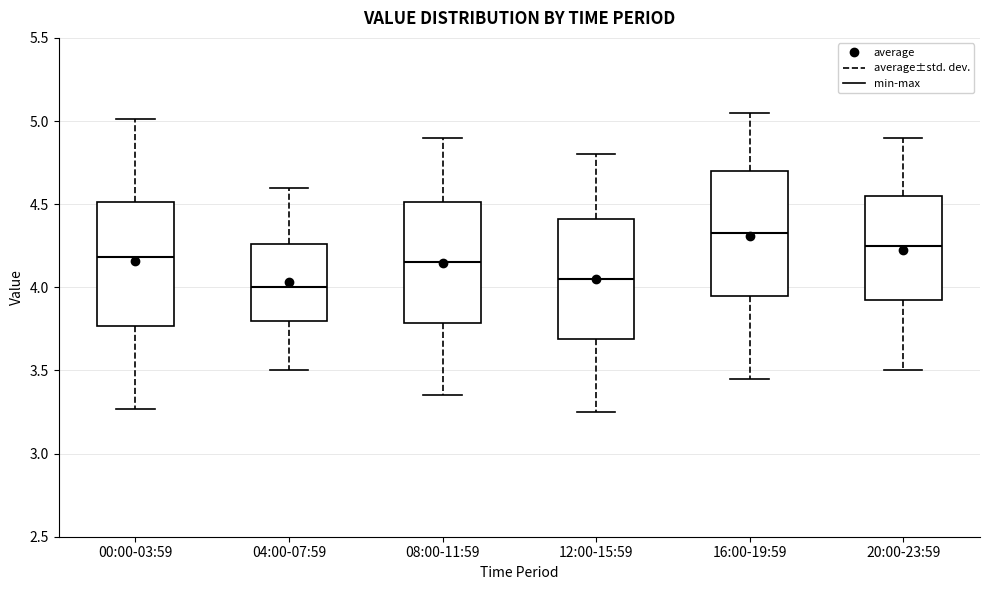

Where is the lower edge of the box for 00:00-03:59 on the y-axis? The values are not printed on the chart, so give them approximately, as read against the axis.

3.75